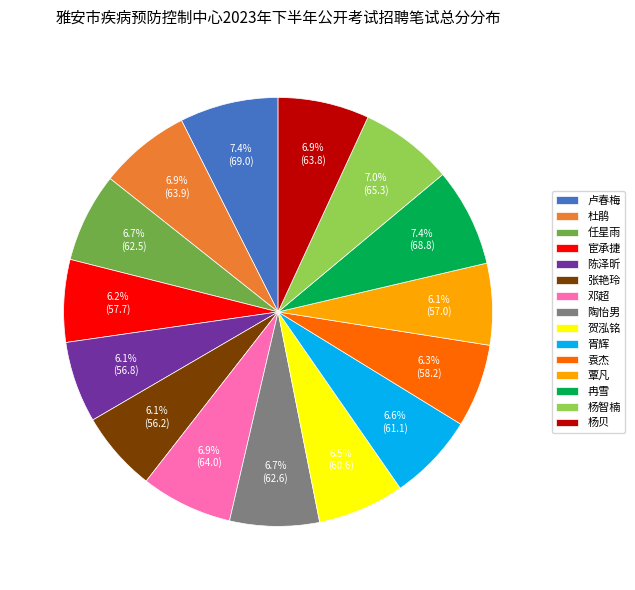

Is there any slice that represents more than half of the pie?

No